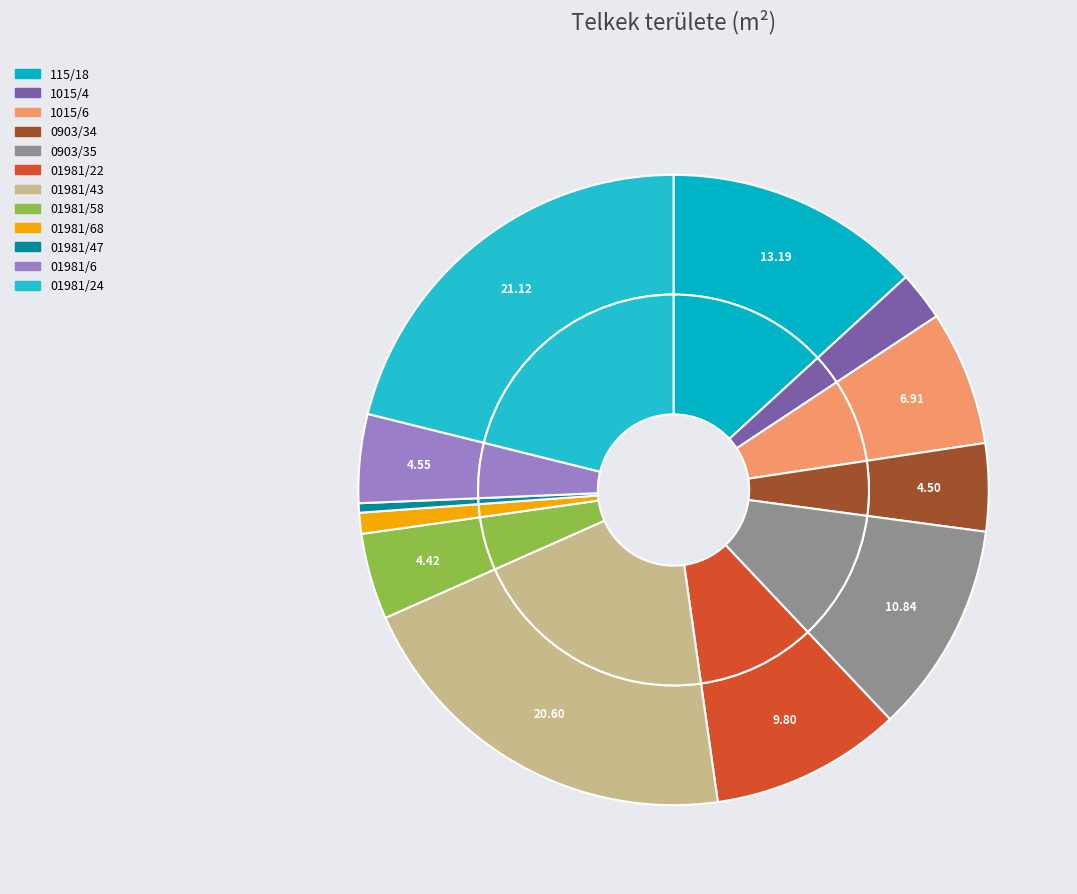

Count the number of slices in the pie.

12